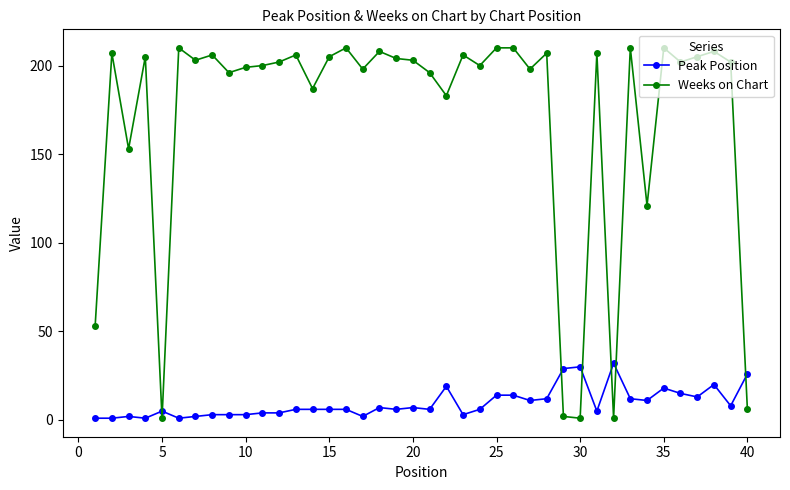

Which series ends up on top after the final intersection of Peak Position and Weeks on Chart?

Peak Position